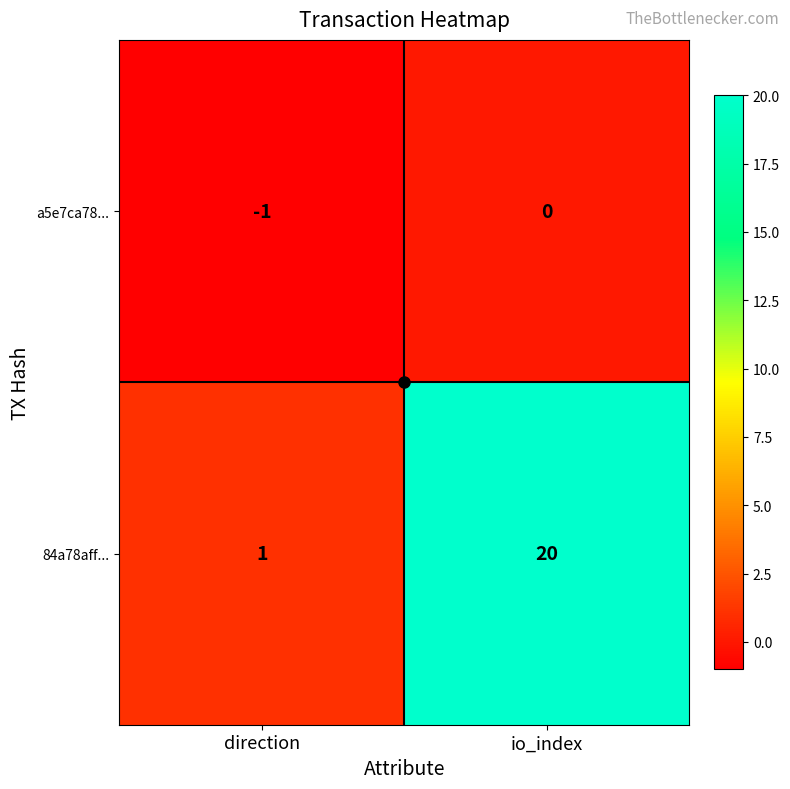

The 84a78aff... series shows 20 at io_index. True or false?

True